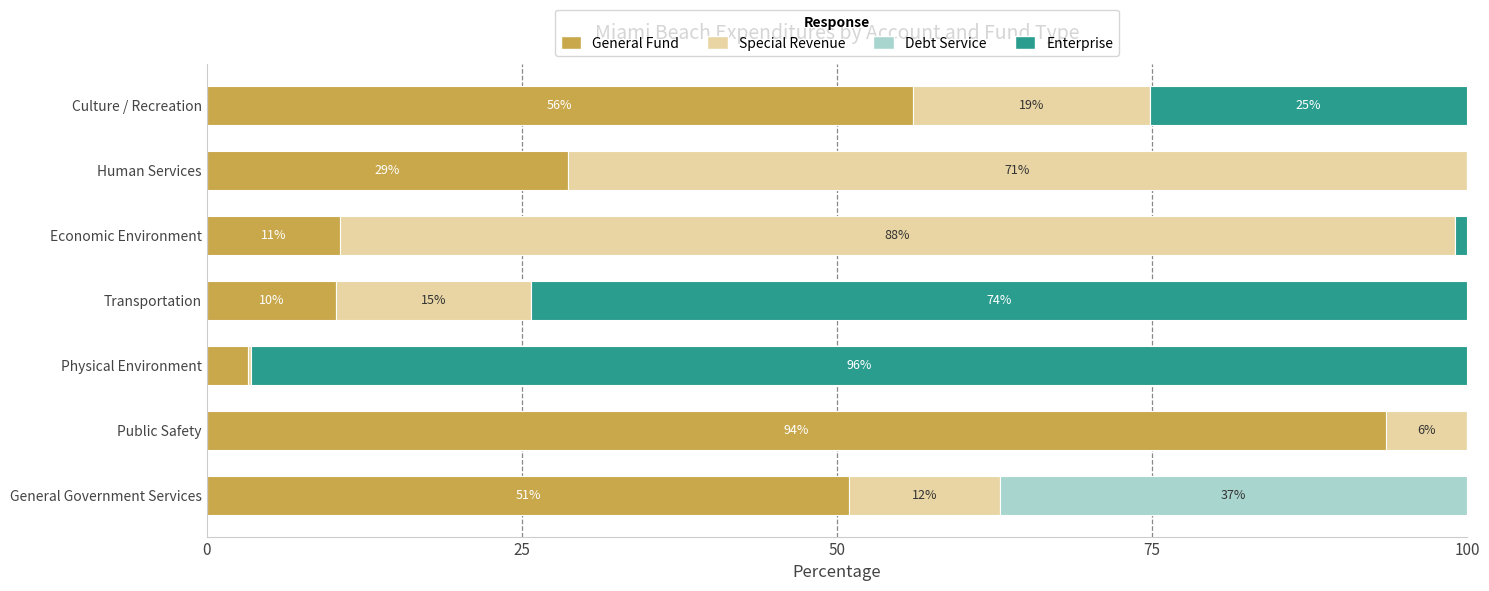

What are all the series names shown in the legend?

General Fund, Special Revenue, Debt Service, Enterprise